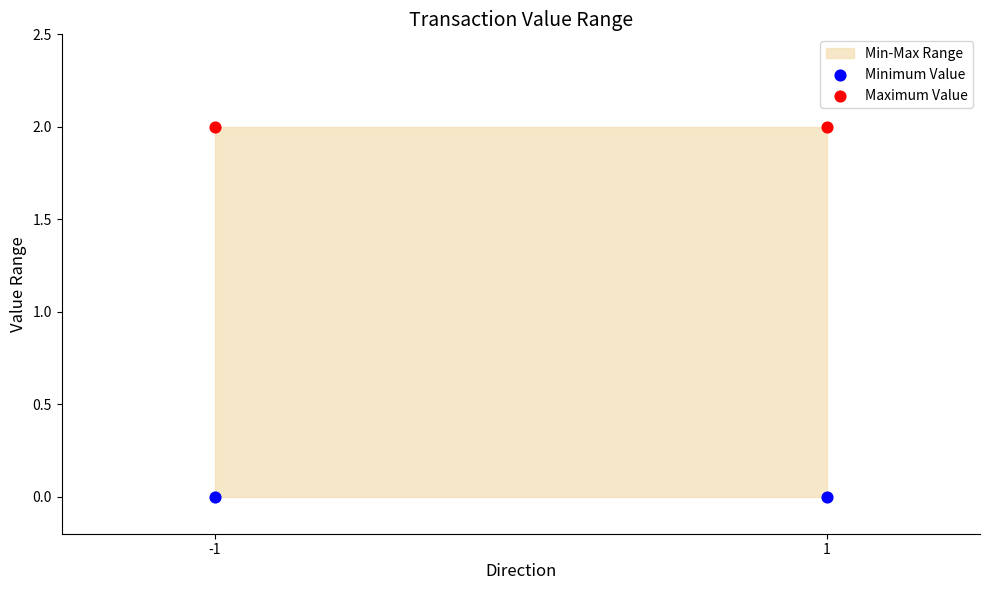

Which series contains the highest Y value?

Maximum Value